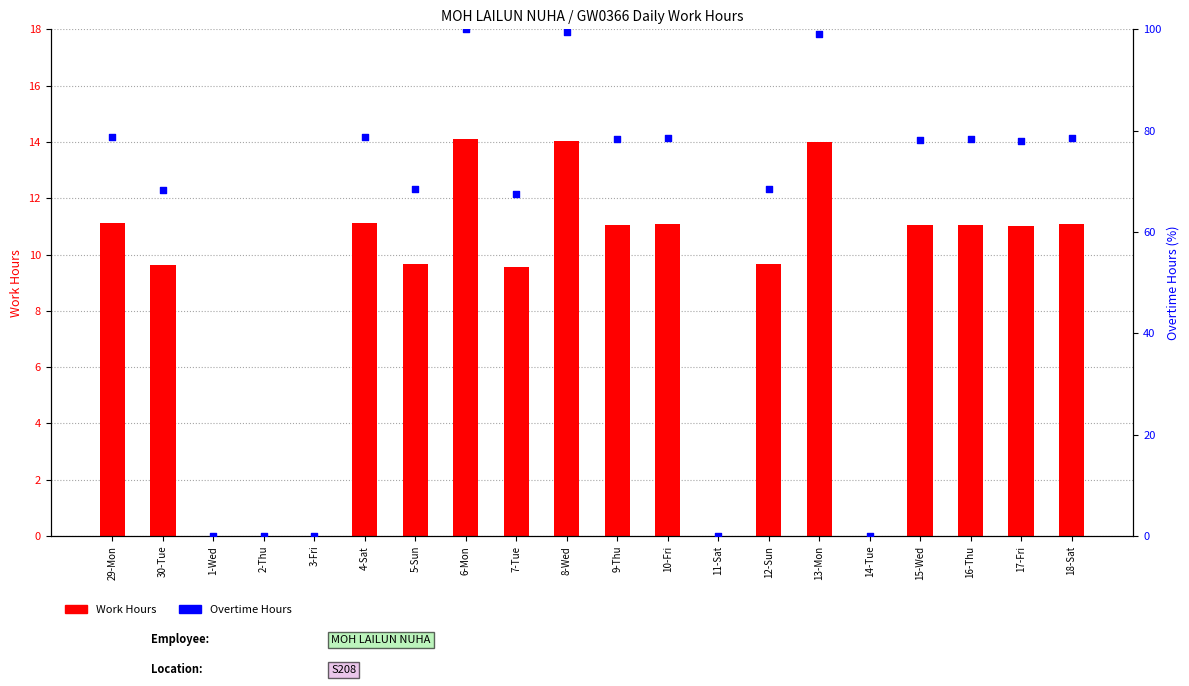

Which series has the widest spread of Y values?

Overtime Hours